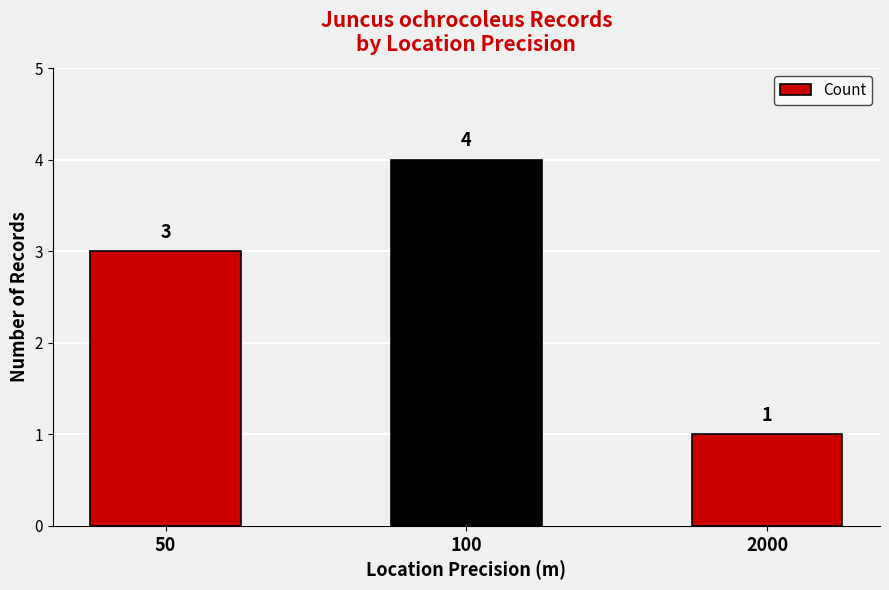

How many data points are less than 3?

1